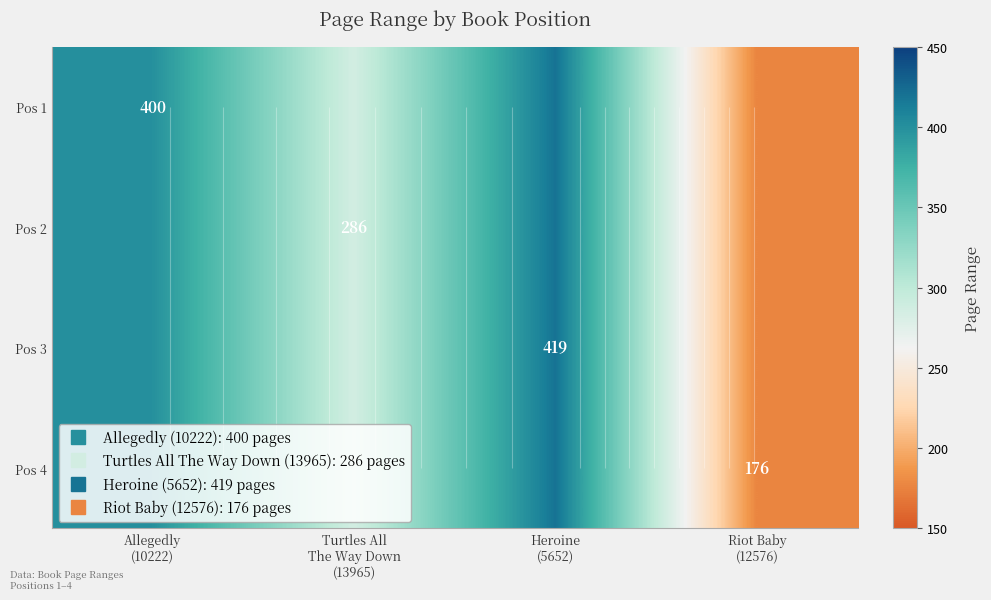

List the labels in order of Pos 3 value, largest first.

Heroine (5652), Allegedly (10222), Turtles All The Way Down (13965), Riot Baby (12576)